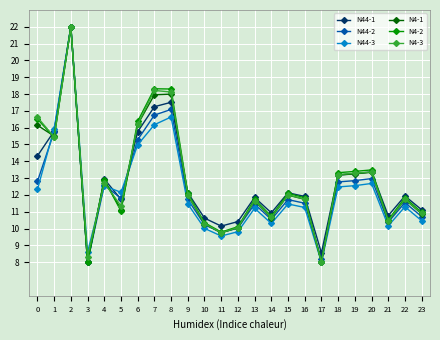

What is the difference between the maximum and minimum values in the N44-3 series?

14.0